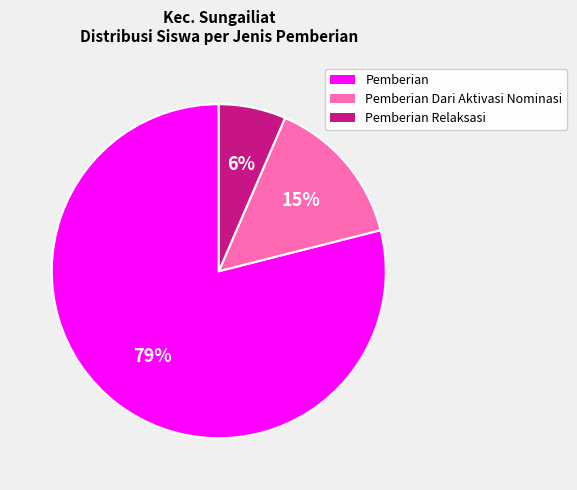

To the nearest percent, what is the average slice percentage?

33%